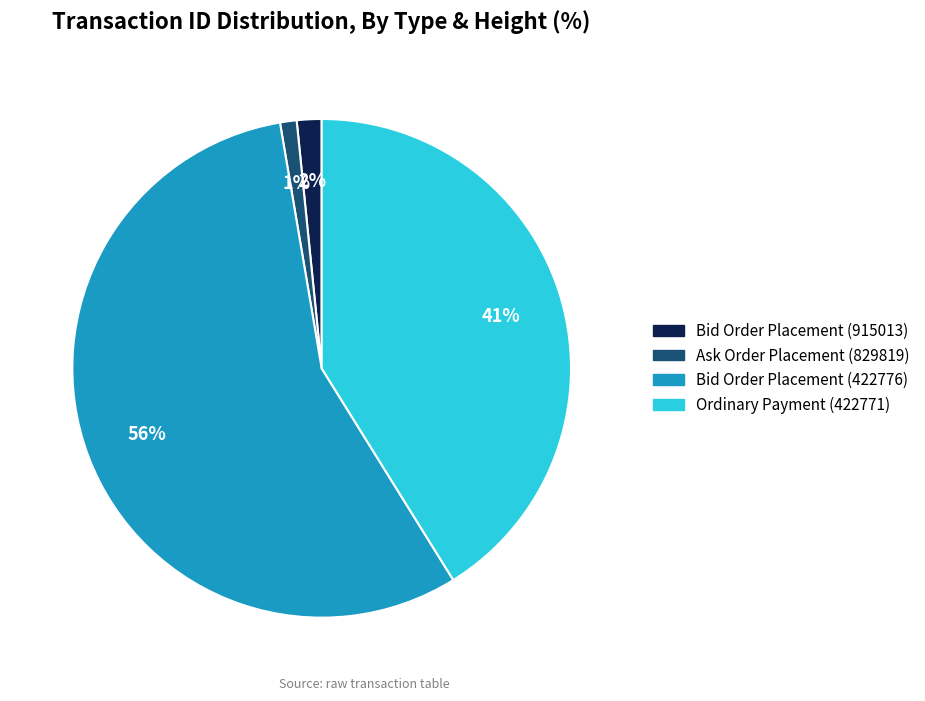

How many slices are in this pie chart?

4